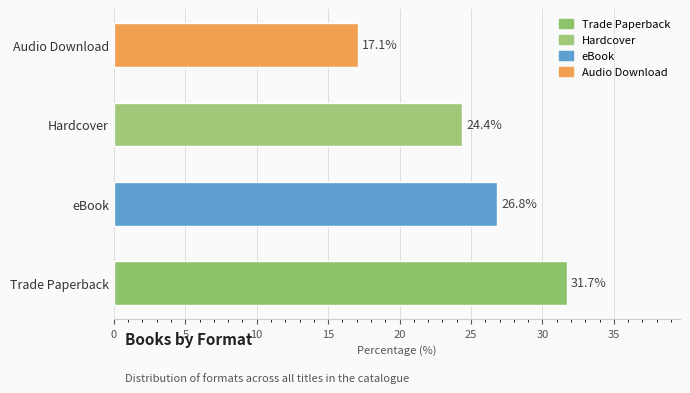

Where is the data nearest to the value 24?

Hardcover